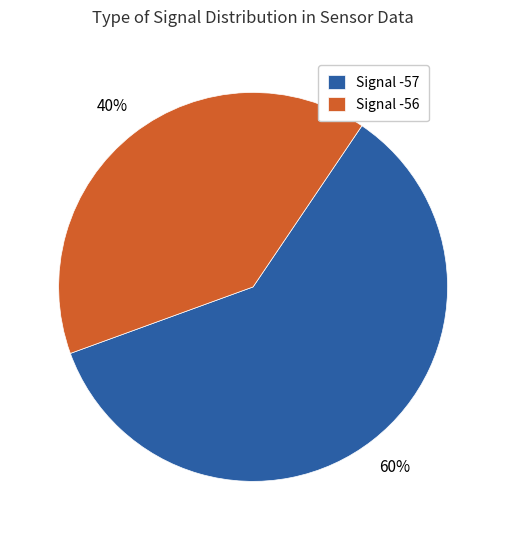

Which category has the smallest portion of the pie?

Signal -56